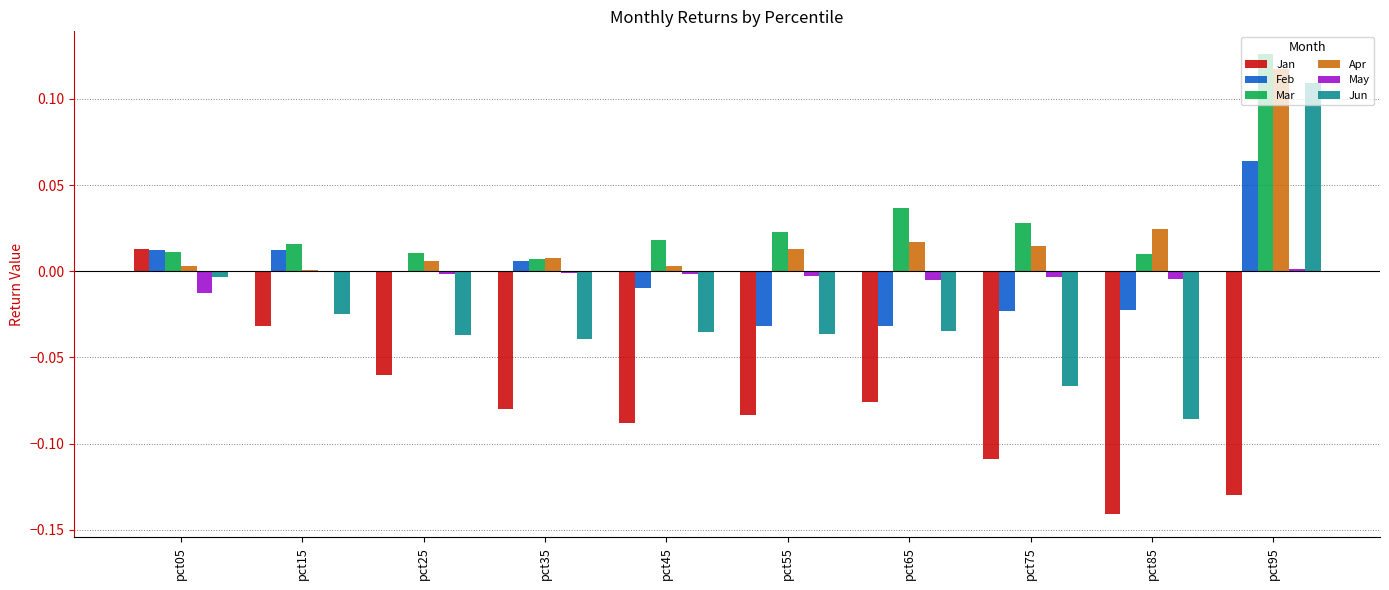

At which category does the chart reach its peak across all series?

pct95